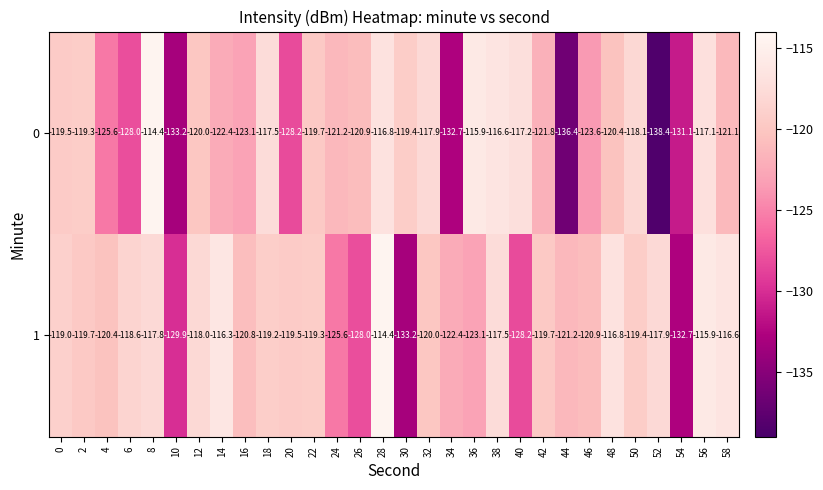

Is it true that 0 equals -194.4 at 42?

False